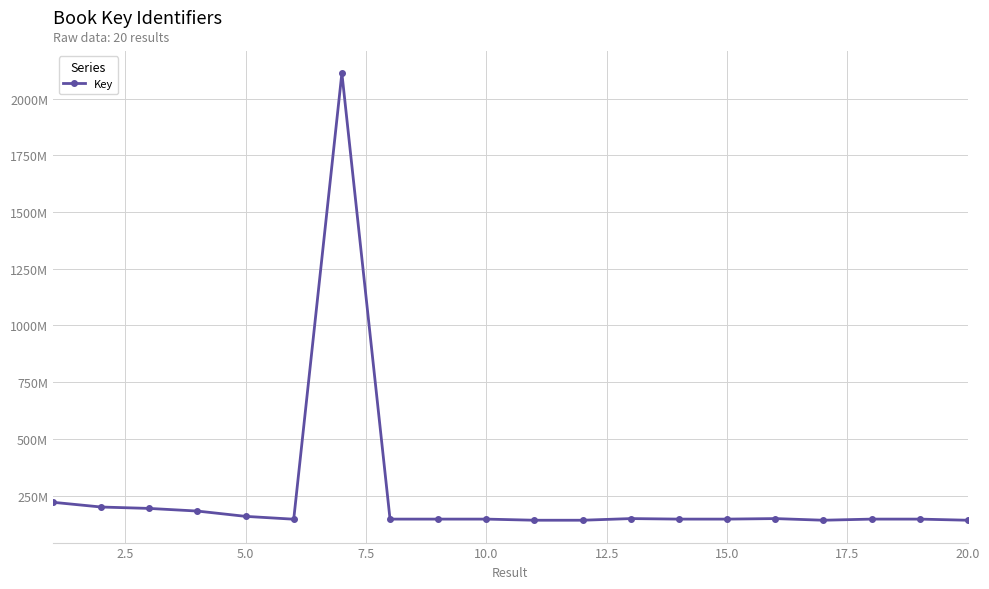

Reading left to right, list all the values displayed in this chart.

220.1	199.3	193.1	181.4	158.0	145.5	2111.9	146.0	146.0	146.0	141.0	141.0	148.3	146.0	146.0	148.3	141.0	146.0	146.0	141.0